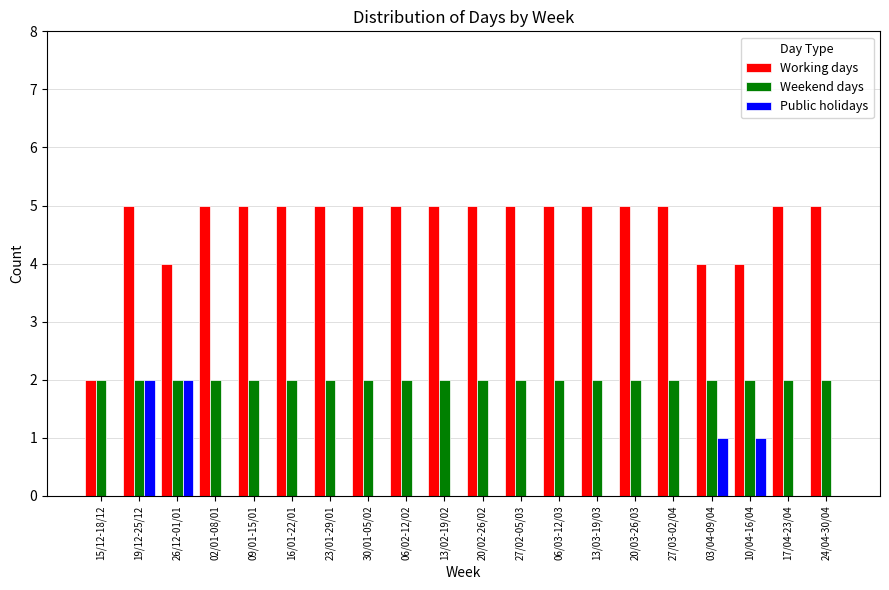

What is the maximum value shown in the chart?

5